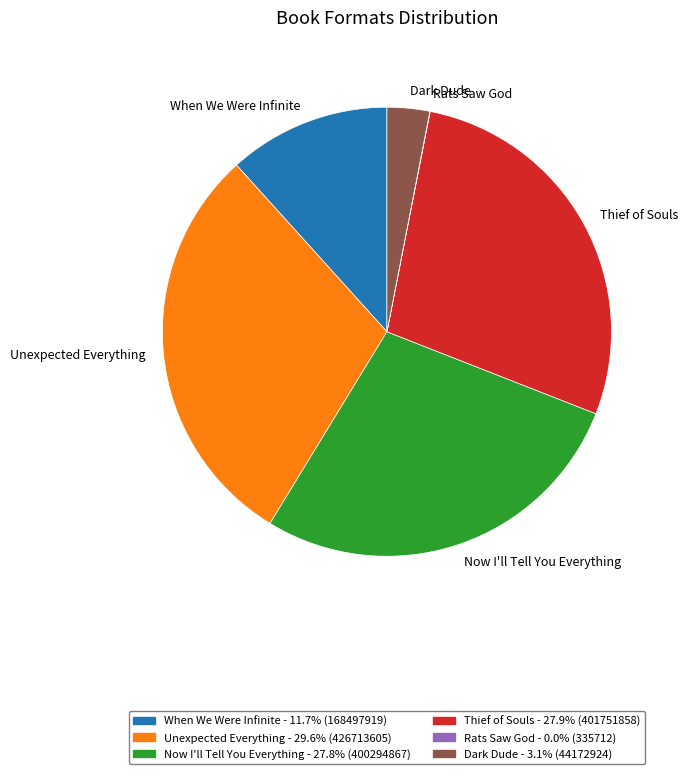

Which category has the biggest portion of the pie?

Unexpected Everything